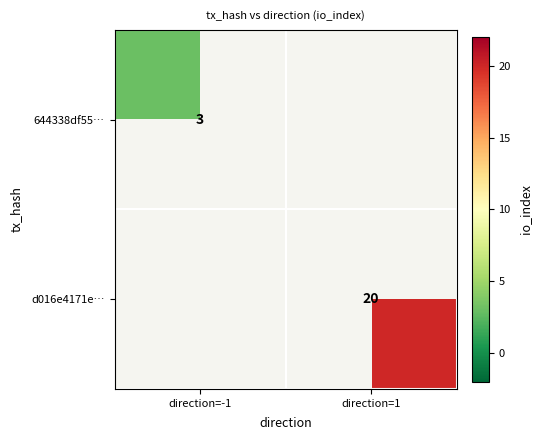

Is the value of d016e4171e… at direction=1 greater than the value of 644338df55… at direction=-1?

Yes